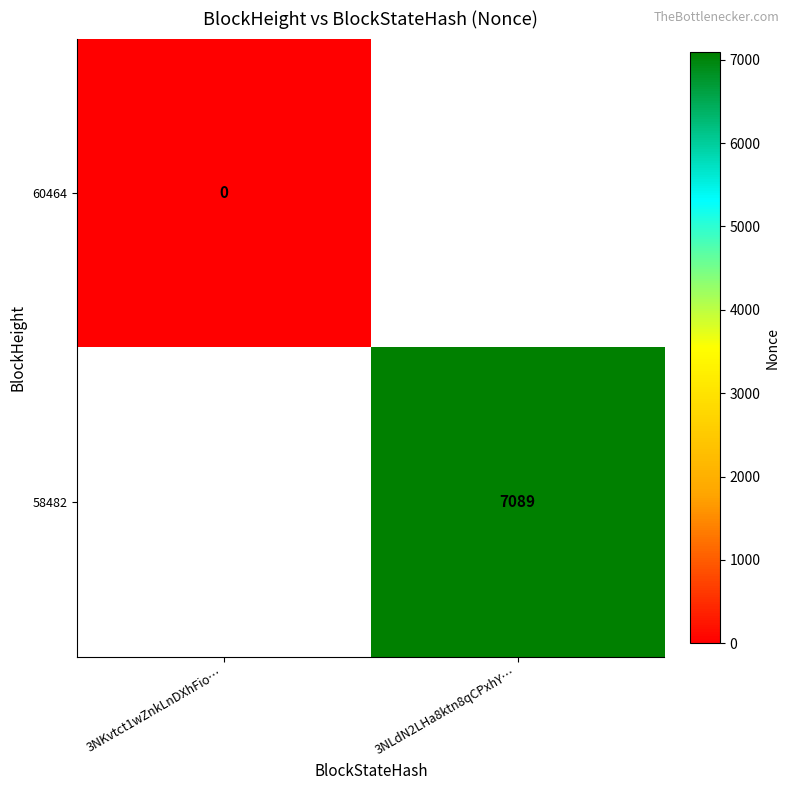

Count the number of categories in the chart.

2